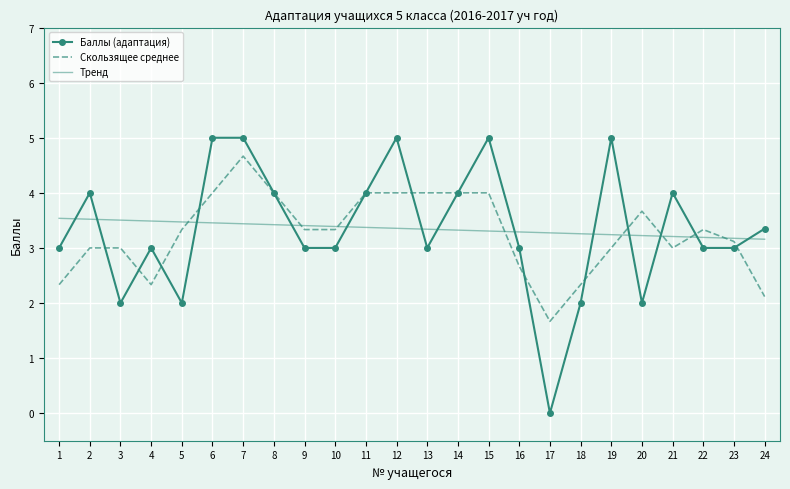

How many times do Баллы (адаптация) and Тренд cross each other?

13